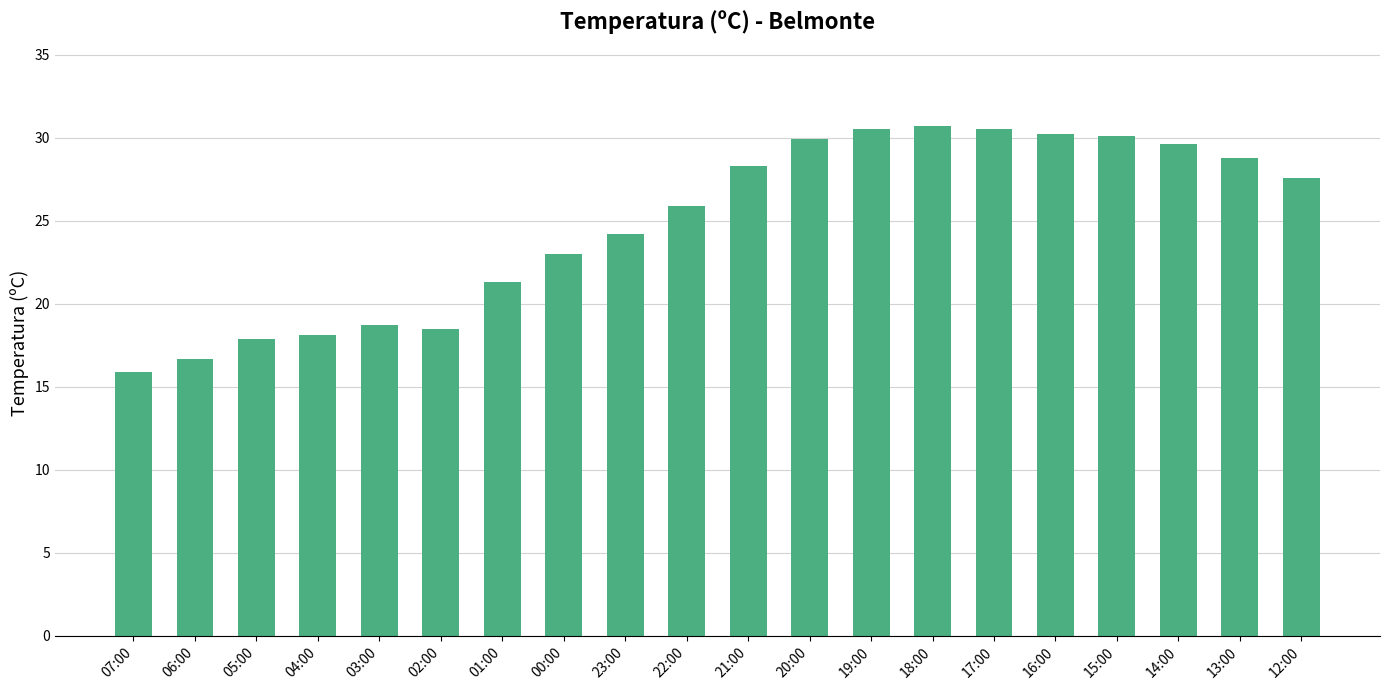

Is it true that the value at 19:00 is 19.1?

False